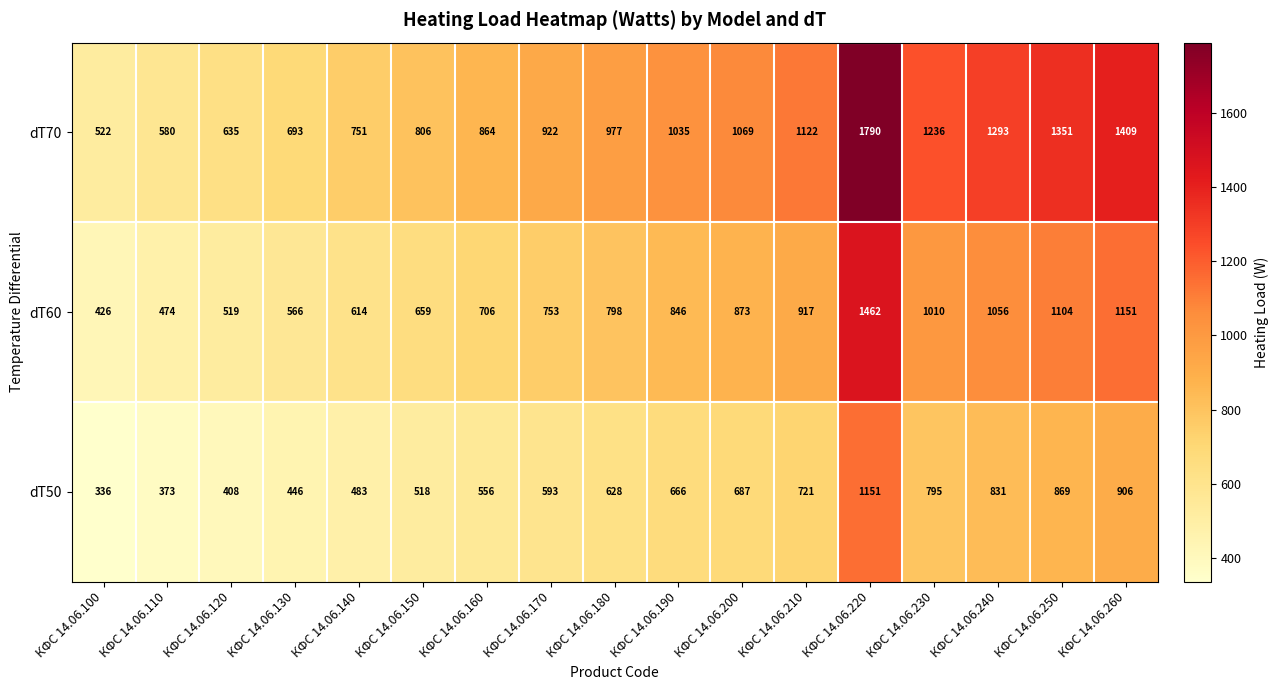

True or false: dT70 has a value of 464 at КФС 14.06.190.

False